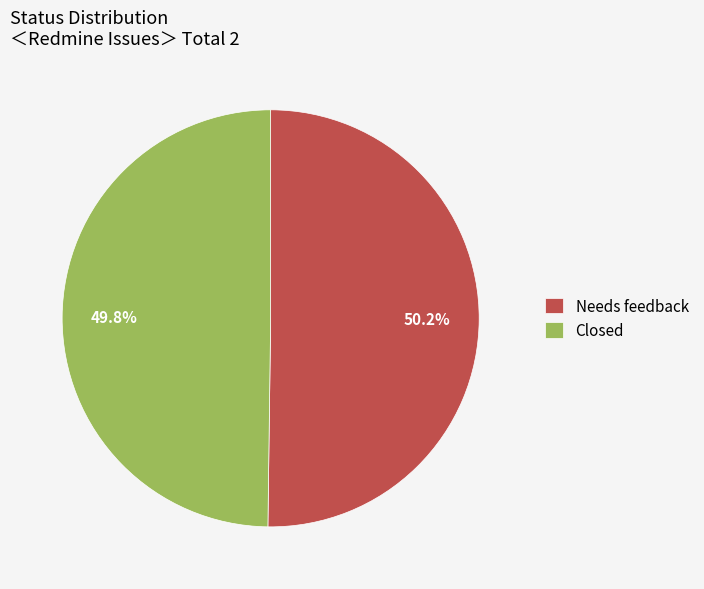

Approximately how many times larger is the value at Needs feedback compared to Closed?

1.0